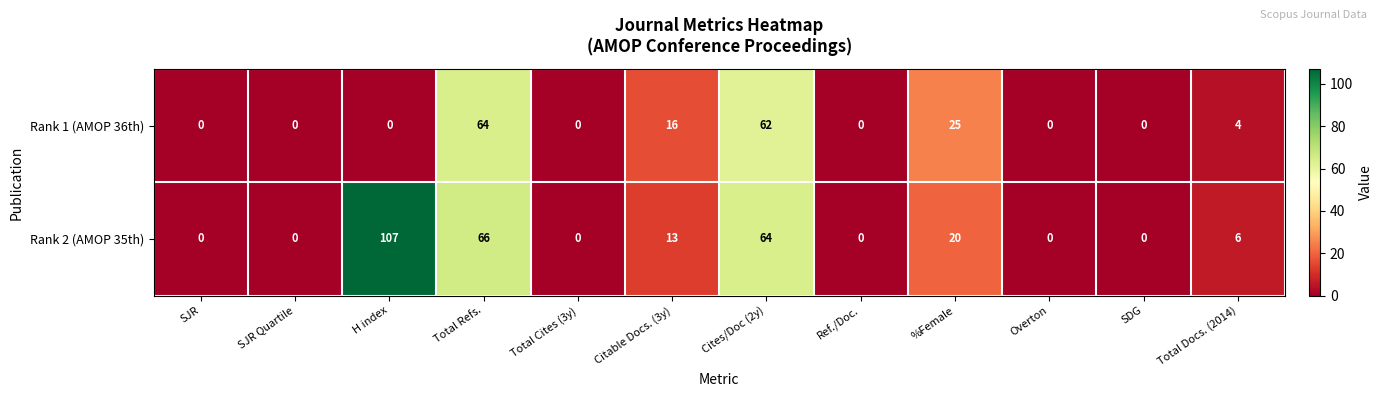

What is the maximum value for Rank 2 (AMOP 35th)?

107